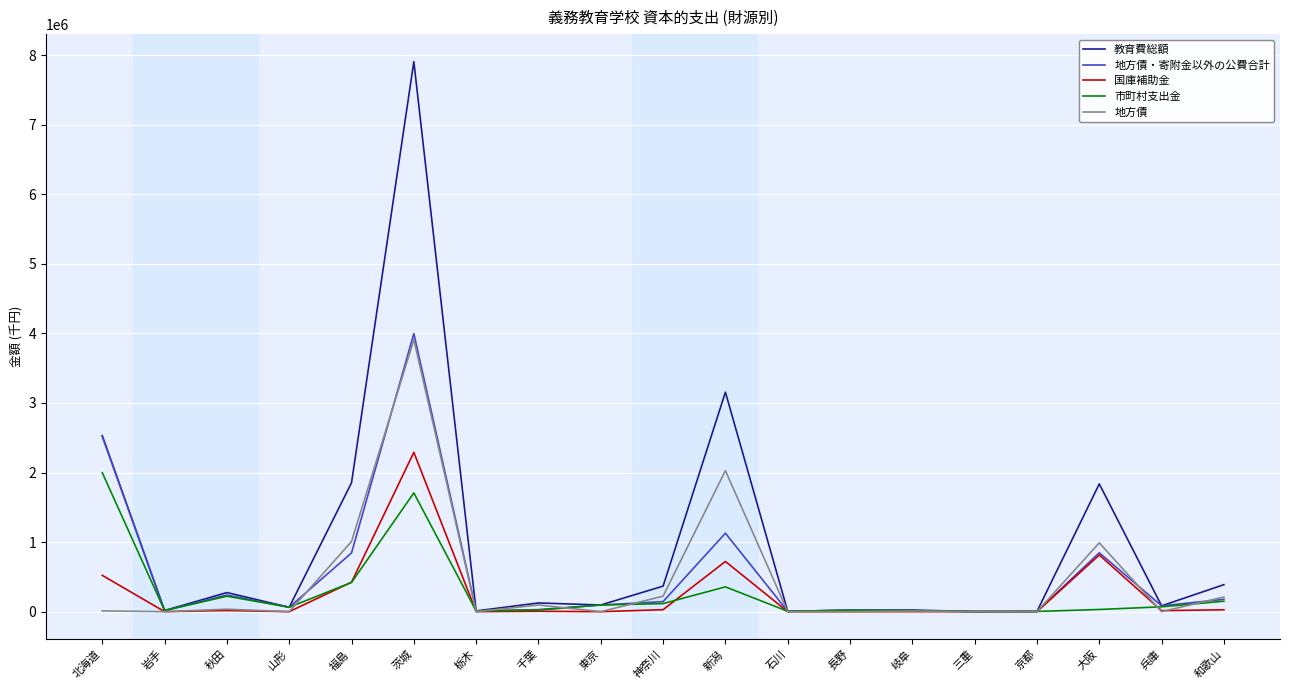

At which category is the sum across all series the highest?

茨城